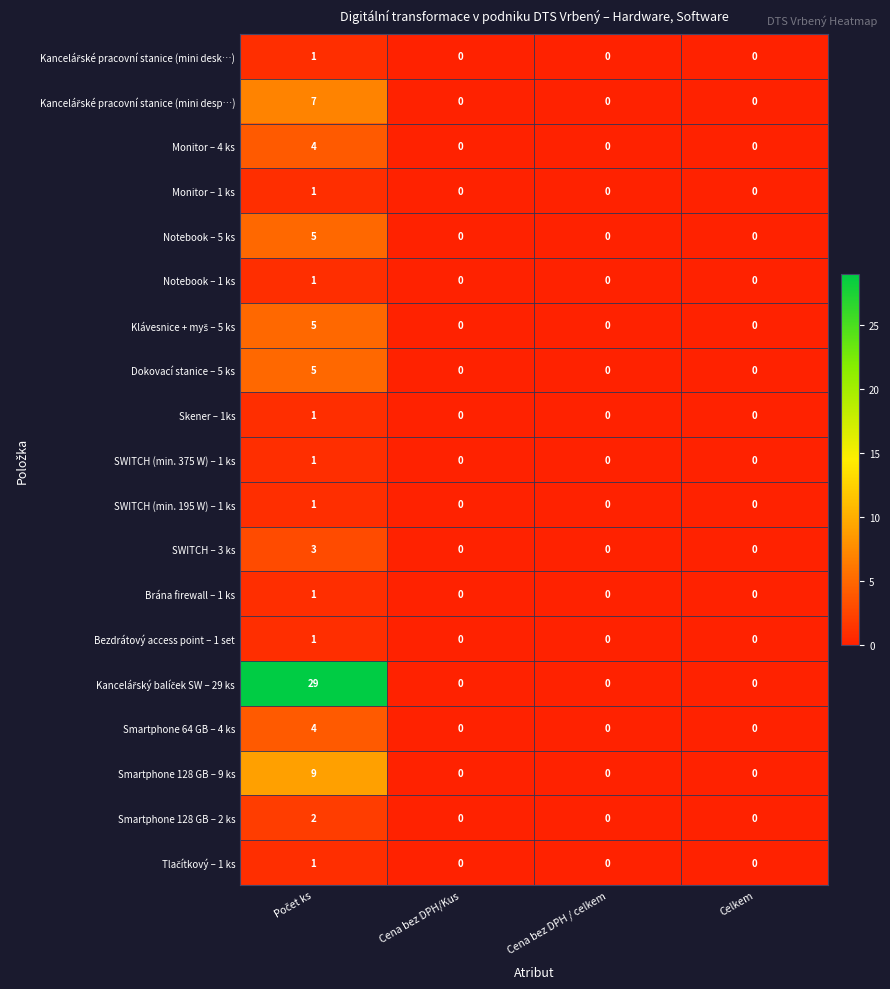

Count the Smartphone 64 GB – 4 ks values in the range 0 to 4.

4